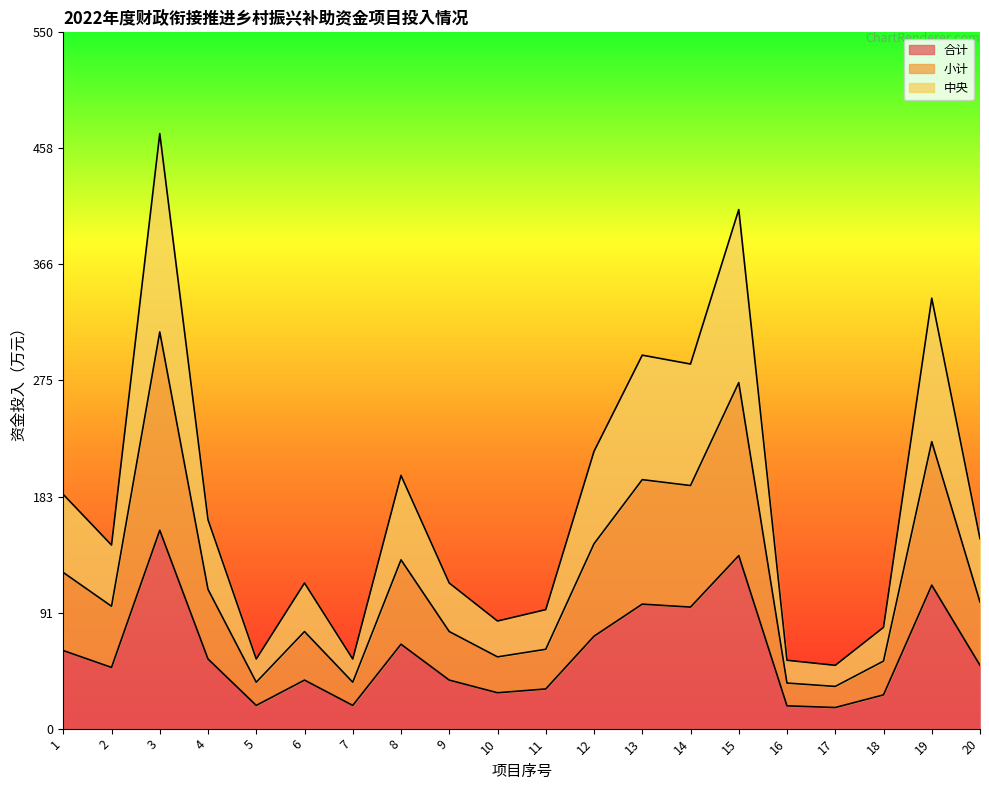

Reading left to right, what are all the values shown in this chart?

合计: 1=61.7	2=48.3	3=156.7	4=55.0	5=18.3	6=38.3	7=18.3	8=66.7	9=38.3	10=28.3	11=31.3	12=73.0	13=98.3	14=96.0	15=136.7	16=18.0	17=16.7	18=26.7	19=113.3	20=50.0
小计: 1=123.3	2=96.7	3=313.3	4=110.0	5=36.7	6=76.7	7=36.7	8=133.3	9=76.7	10=56.7	11=62.7	12=146.0	13=196.7	14=192.0	15=273.3	16=36.0	17=33.3	18=53.3	19=226.7	20=100.0
中央: 1=185.0	2=145.0	3=470.0	4=165.0	5=55.0	6=115.0	7=55.0	8=200.0	9=115.0	10=85.0	11=94.0	12=219.0	13=295.0	14=288.0	15=410.0	16=54.0	17=50.0	18=80.0	19=340.0	20=150.0